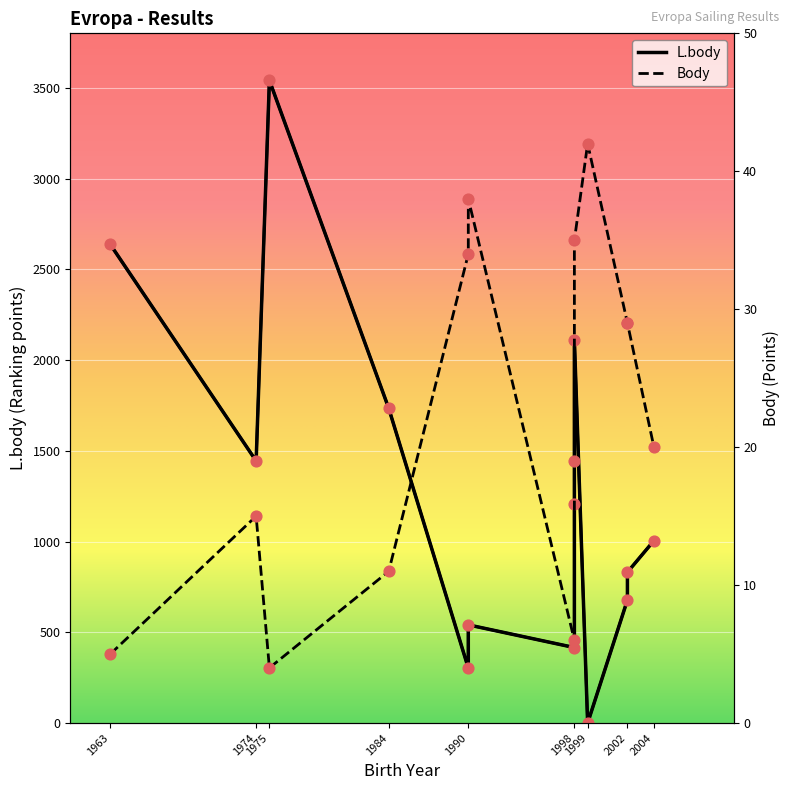

Which series has the widest spread of Y values?

L.body